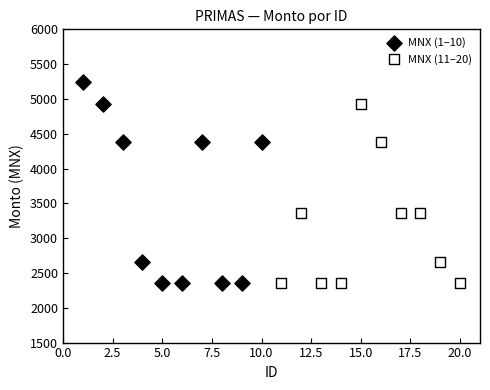

Which series reaches the maximum Y coordinate?

MNX (1–10)